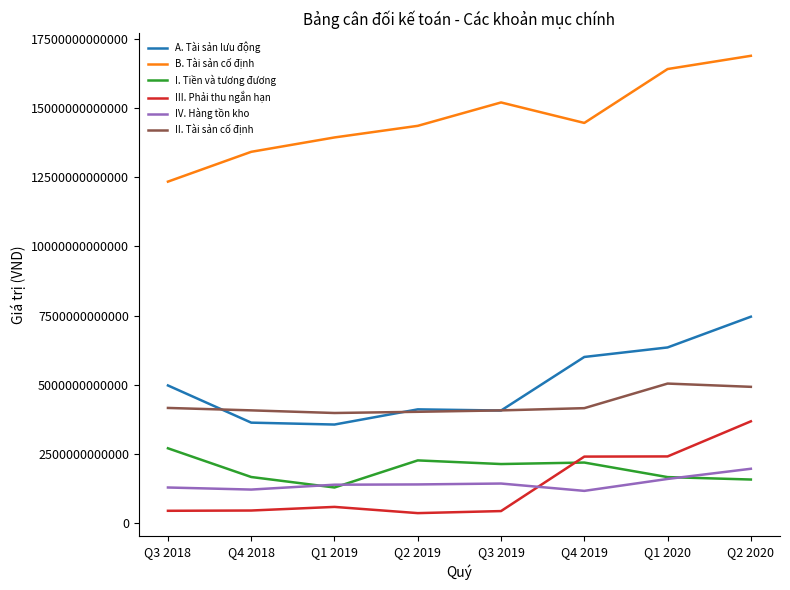

True or false: IV. Hàng tồn kho and B. Tài sản cố định cross at least once.

False